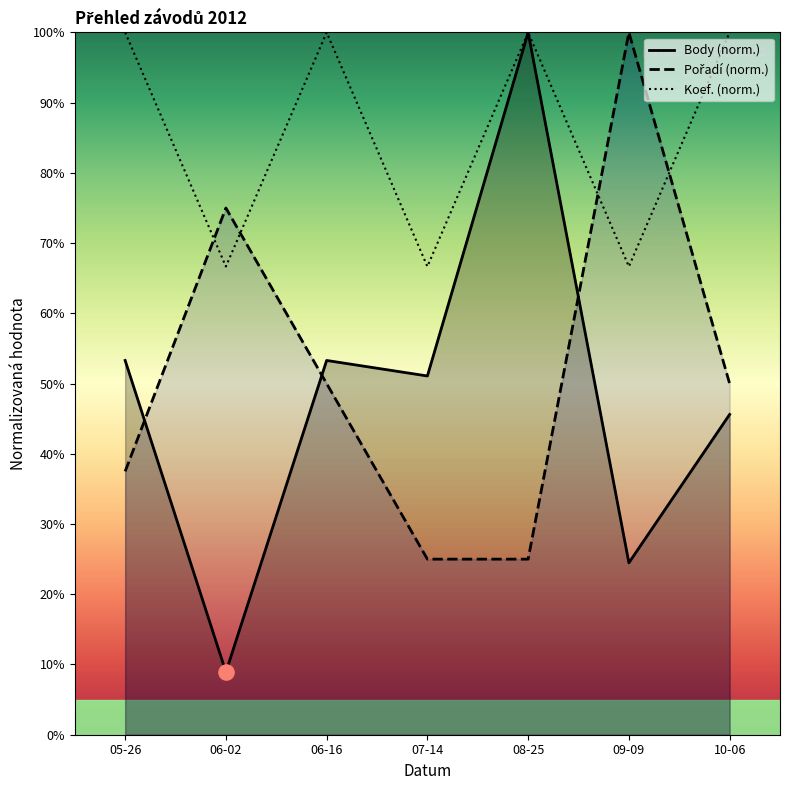

Which series reaches the maximum Y coordinate?

Body